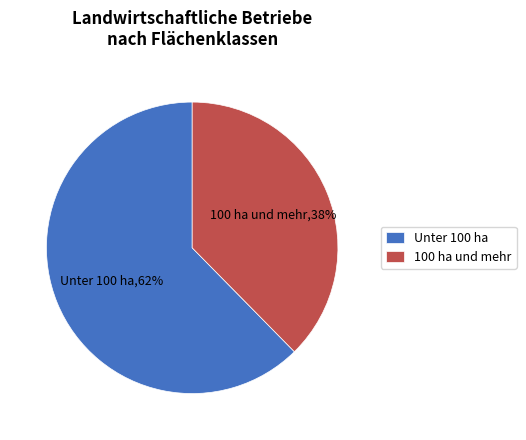

To the nearest percent, what is the average slice percentage?

50%